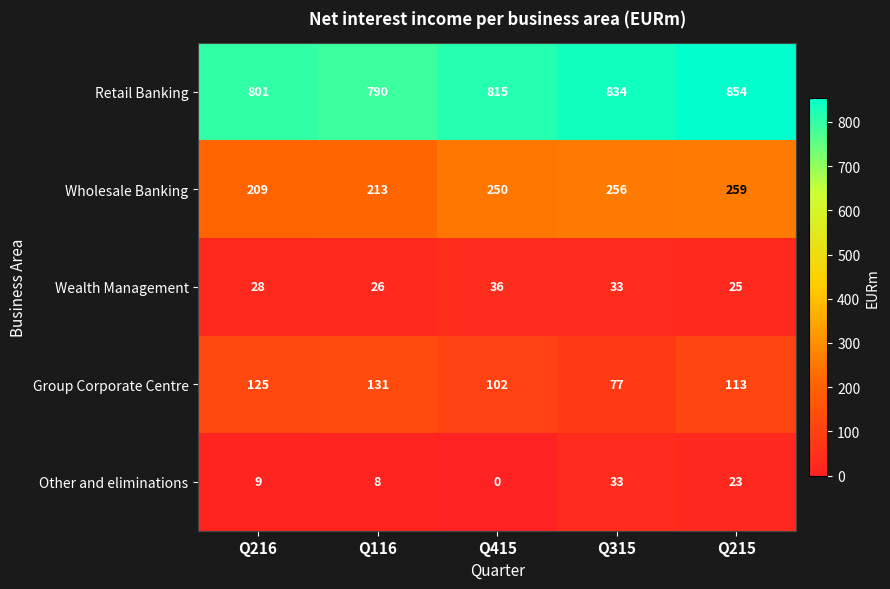

Which category has the lowest value in the Wholesale Banking series?

Q216